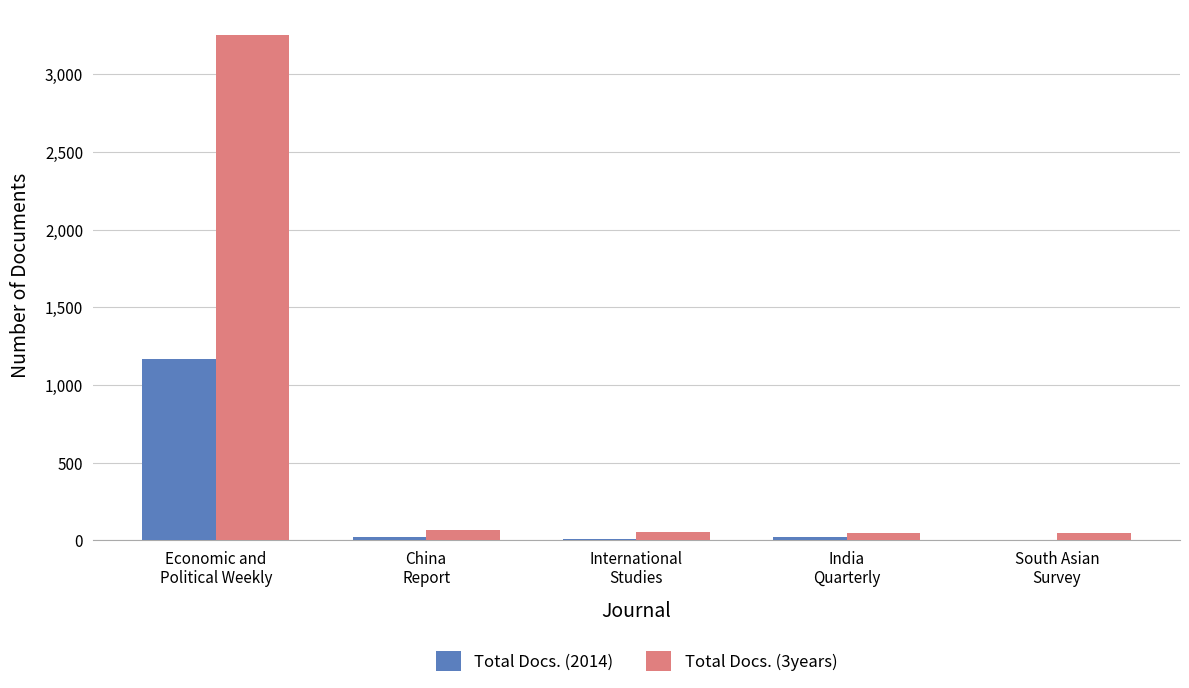

Which series has the largest total across all categories?

Total Docs. (3years)